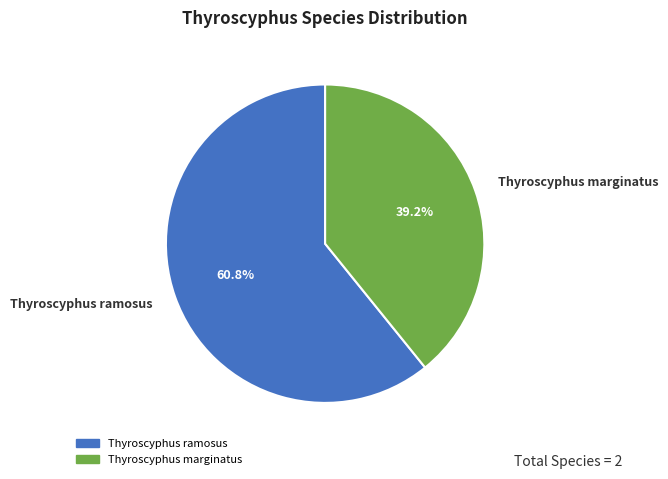

Rank the categories by value from lowest to highest.

Thyroscyphus marginatus, Thyroscyphus ramosus